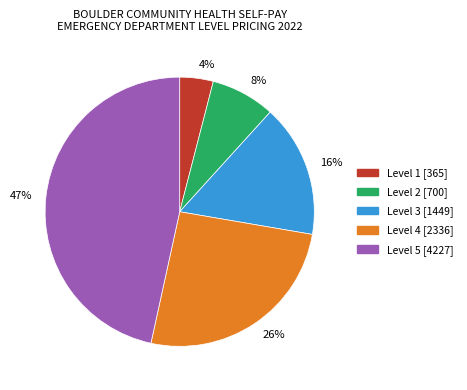

Is Level 2 the majority of the pie?

No